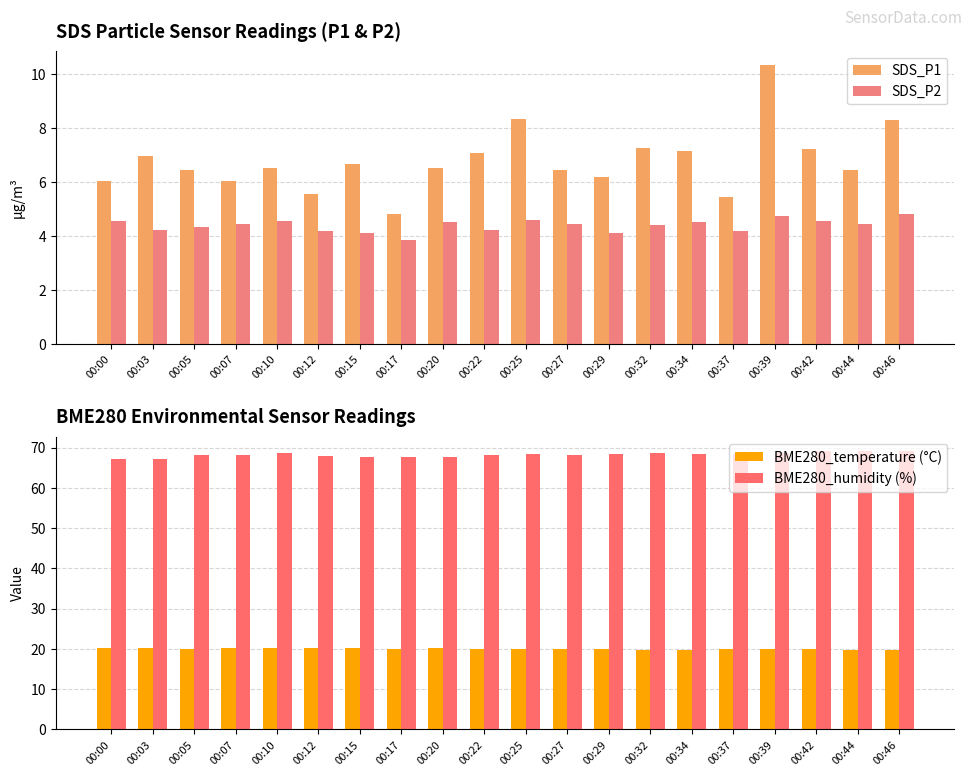

What is the average value of the BME280_humidity (%) series?

68.3